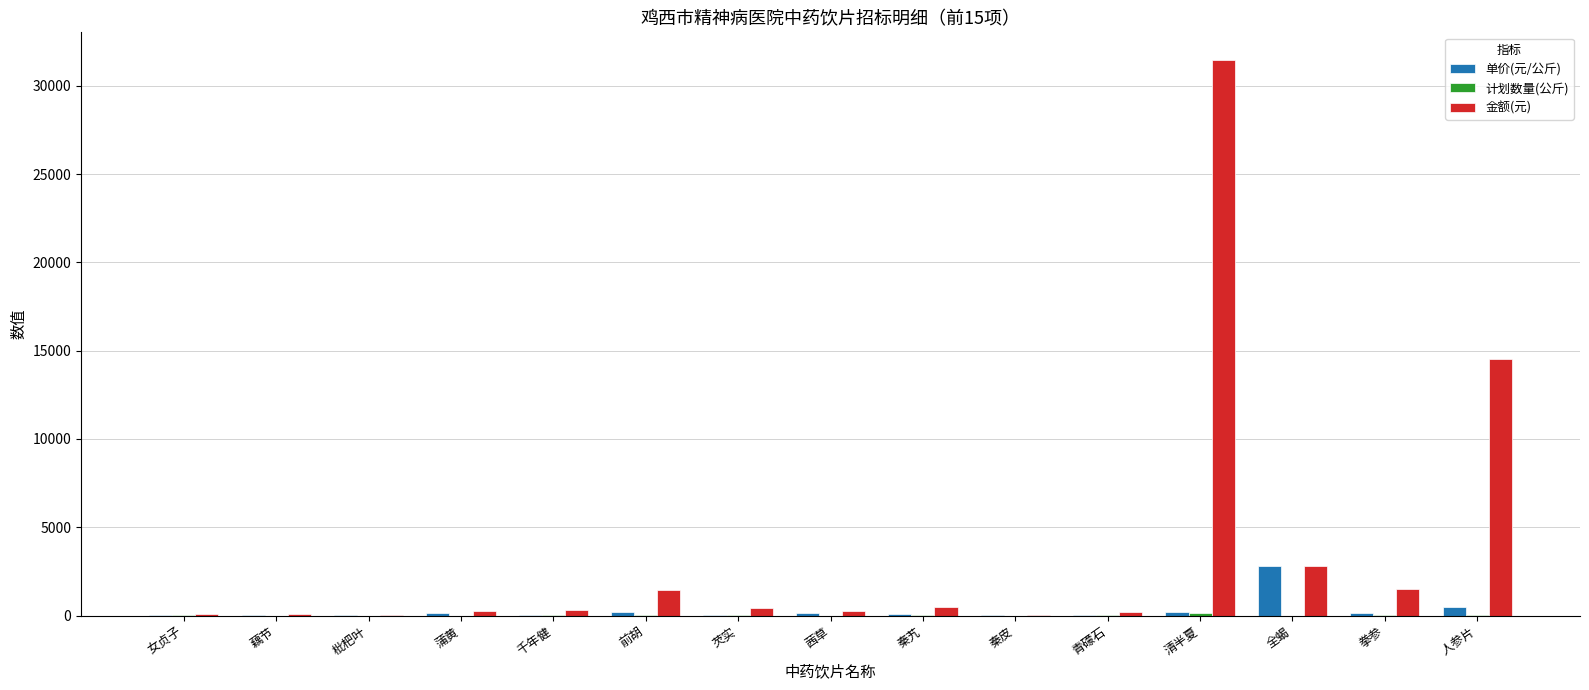

Are the bars grouped side by side (vs. stacked)?

Yes